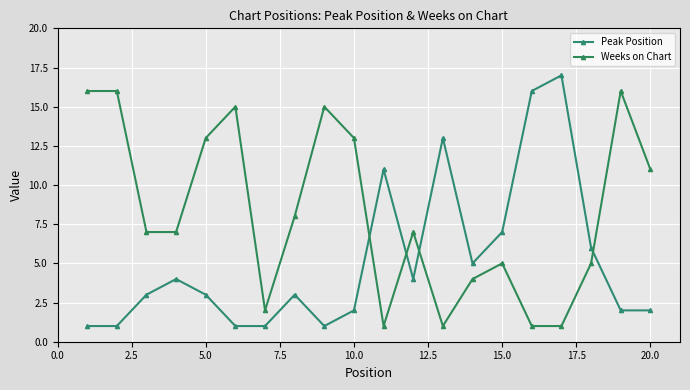

Count the number of categories in the chart.

20